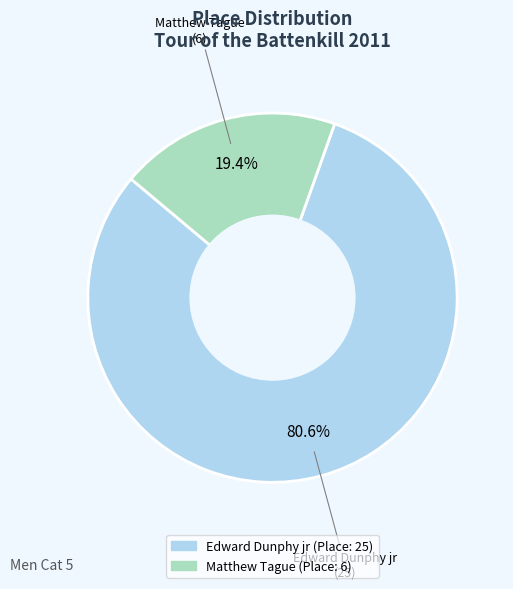

What percentage is NOT represented by Matthew Tague?

80.6%